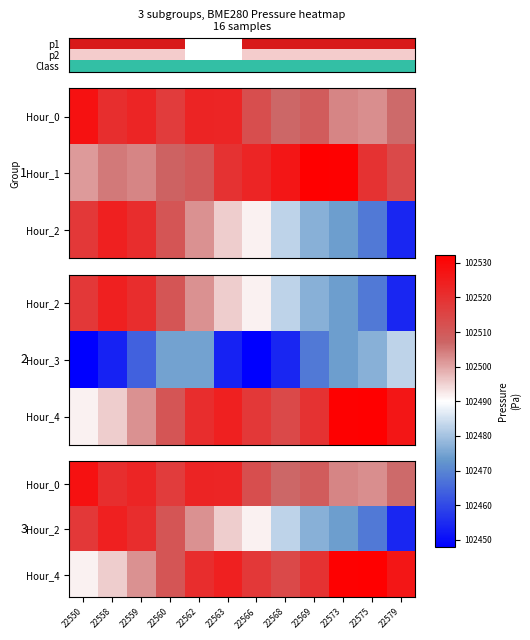

True or false: Hour_4 has a value of 166525.7 at 22558.

False